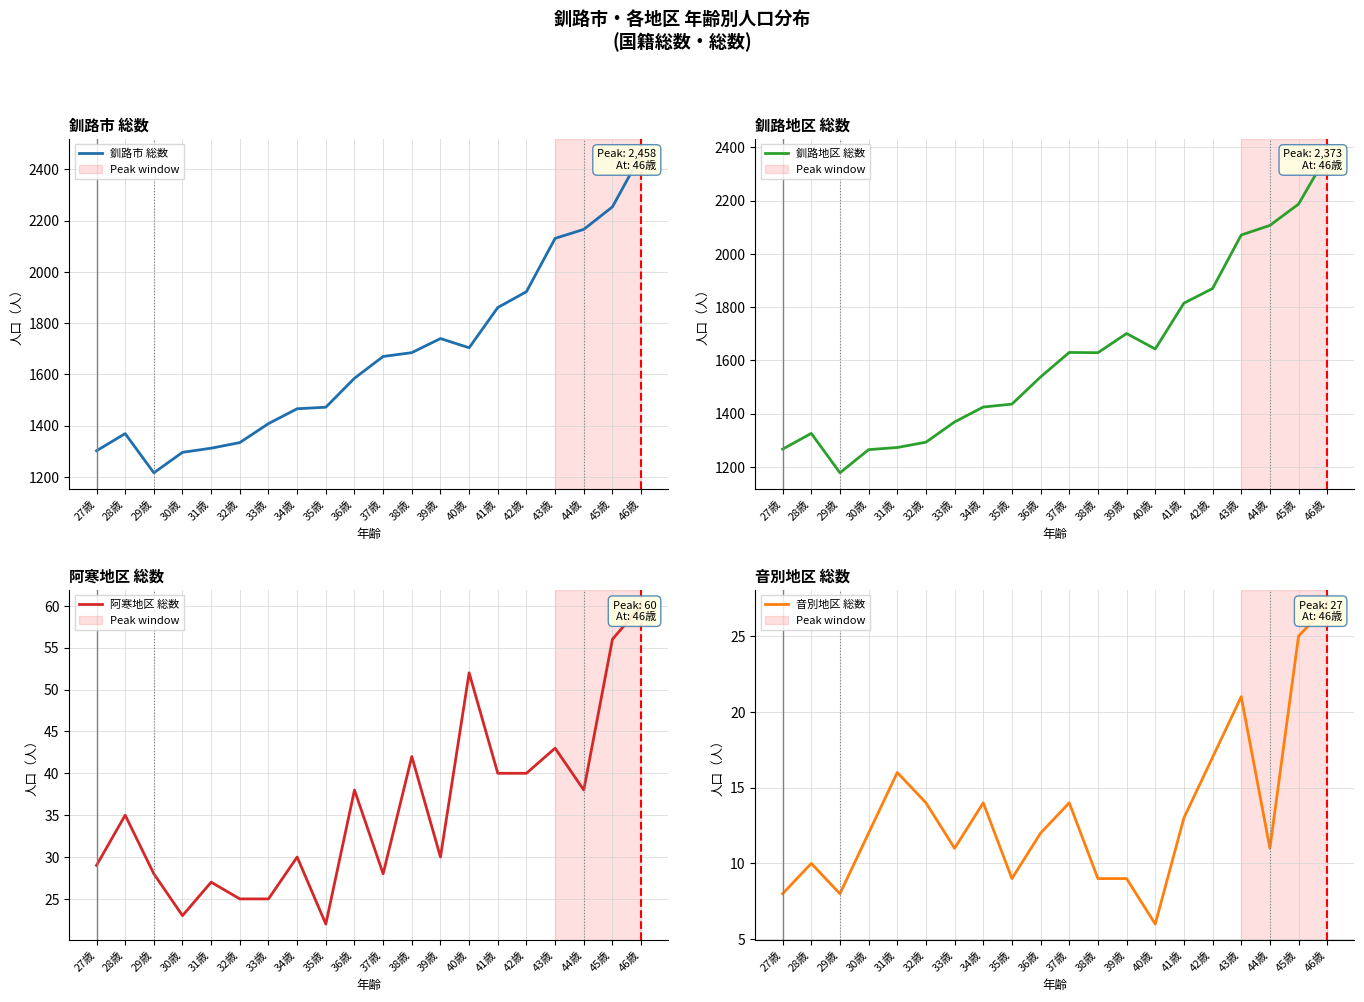

Reading right to left, list all the values displayed in this chart.

釧路市 総数: 46歳=2458	45歳=2254	44歳=2166	43歳=2131	42歳=1923	41歳=1861	40歳=1704	39歳=1740	38歳=1685	37歳=1670	36歳=1585	35歳=1472	34歳=1466	33歳=1408	32歳=1334	31歳=1312	30歳=1296	29歳=1216	28歳=1369	27歳=1302
釧路地区 総数: 46歳=2373	45歳=2187	44歳=2107	43歳=2071	42歳=1870	41歳=1815	40歳=1643	39歳=1701	38歳=1629	37歳=1630	36歳=1538	35歳=1436	34歳=1425	33歳=1369	32歳=1293	31歳=1273	30歳=1265	29歳=1178	28歳=1326	27歳=1267
阿寒地区 総数: 46歳=60	45歳=56	44歳=38	43歳=43	42歳=40	41歳=40	40歳=52	39歳=30	38歳=42	37歳=28	36歳=38	35歳=22	34歳=30	33歳=25	32歳=25	31歳=27	30歳=23	29歳=28	28歳=35	27歳=29
音別地区 総数: 46歳=27	45歳=25	44歳=11	43歳=21	42歳=17	41歳=13	40歳=6	39歳=9	38歳=9	37歳=14	36歳=12	35歳=9	34歳=14	33歳=11	32歳=14	31歳=16	30歳=12	29歳=8	28歳=10	27歳=8